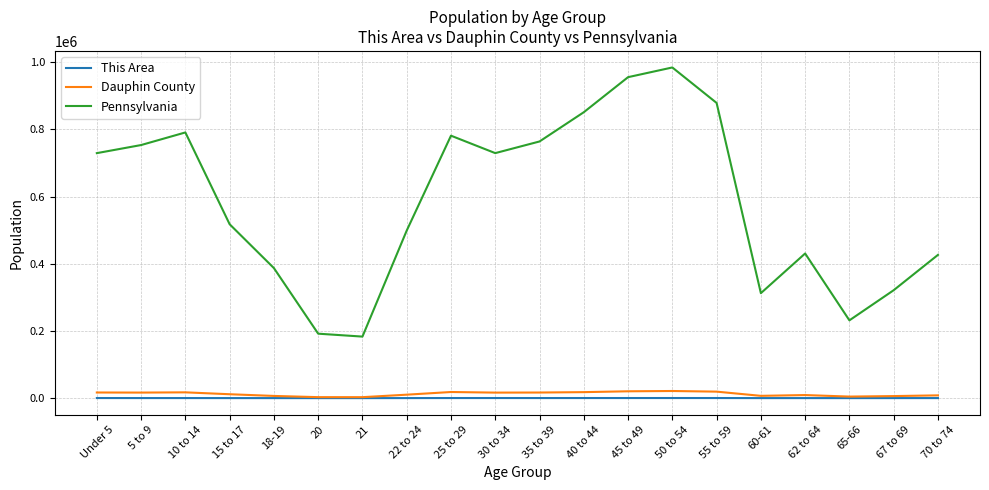

What is the difference between the second highest and second lowest values in the Dauphin County series?

17426